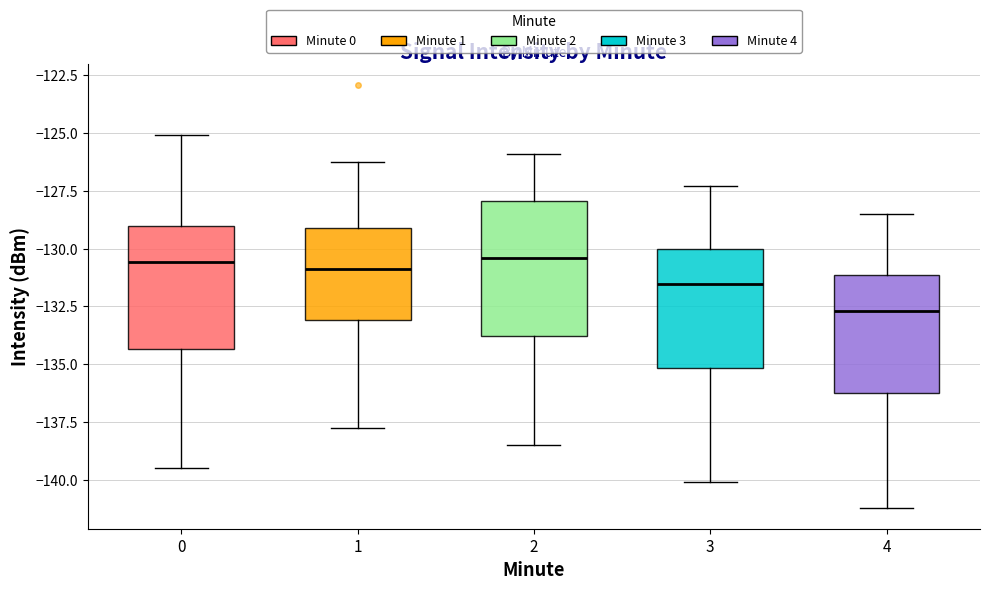

Reading left to right, read every box against the y-axis: the position of its median line, the range the box covers, and the ends of its whiskers. The values are not printed on the chart, so give them approximately, as read against the axis.

0: median -130.5, box -134.5 to -129.0, whiskers -139.5 to -125.0
1: median -131.0, box -133.0 to -129.0, whiskers -138.0 to -126.5
2: median -130.5, box -134.0 to -128.0, whiskers -138.5 to -126.0
3: median -131.5, box -135.0 to -130.0, whiskers -140.0 to -127.5
4: median -132.5, box -136.0 to -131.0, whiskers -141.0 to -128.5